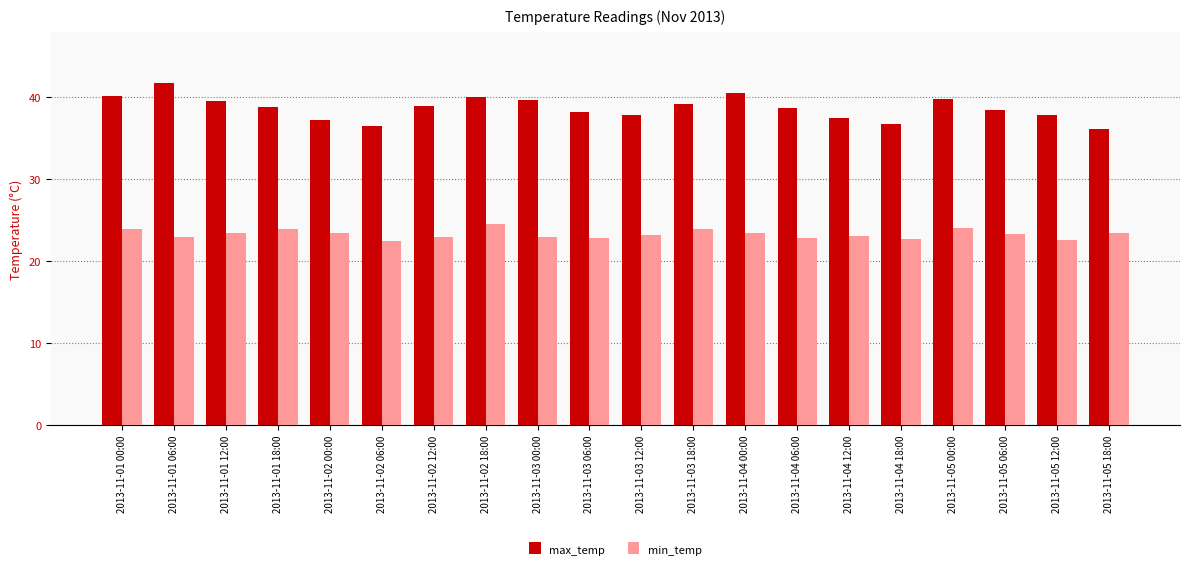

True or false: max_temp has a value of 37.8 at 2013-11-03 12:00.

True